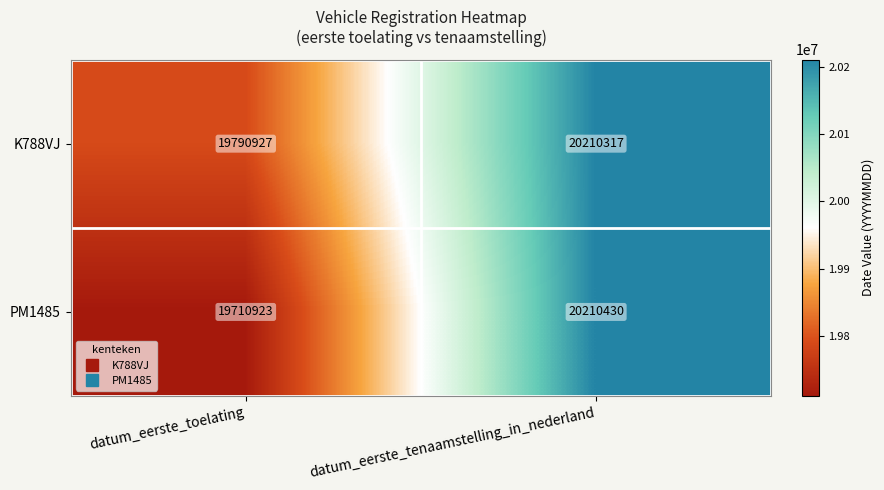

The value of PM1485 at datum_eerste_tenaamstelling_in_nederland is 5672953. True or false?

False